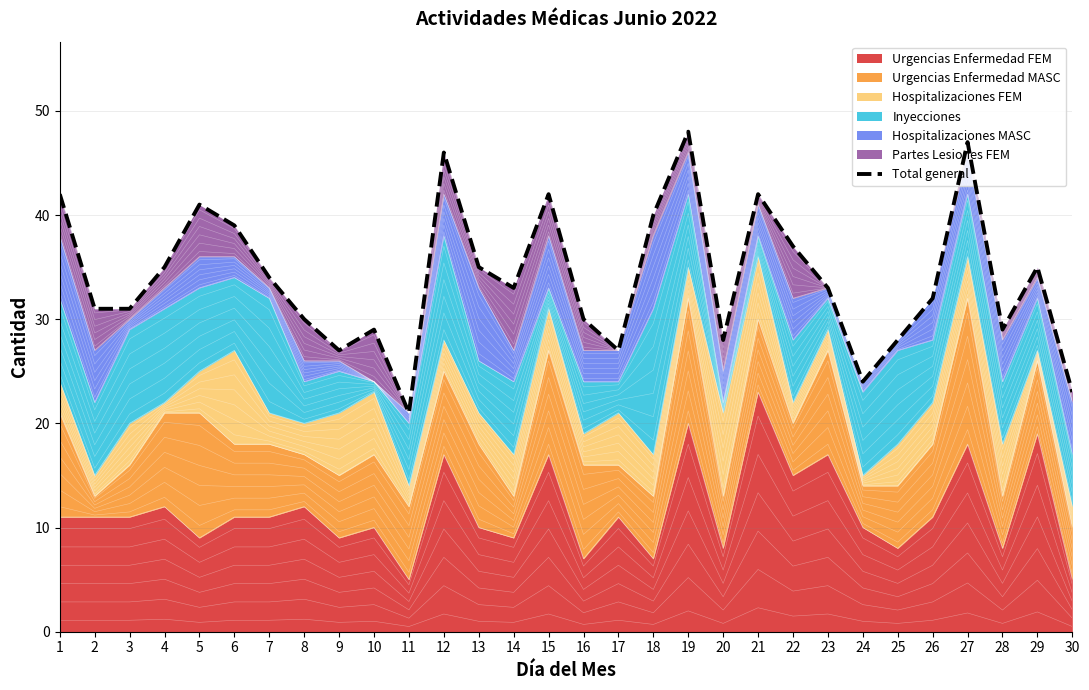

Is it true that the value at 11 is 14?

False